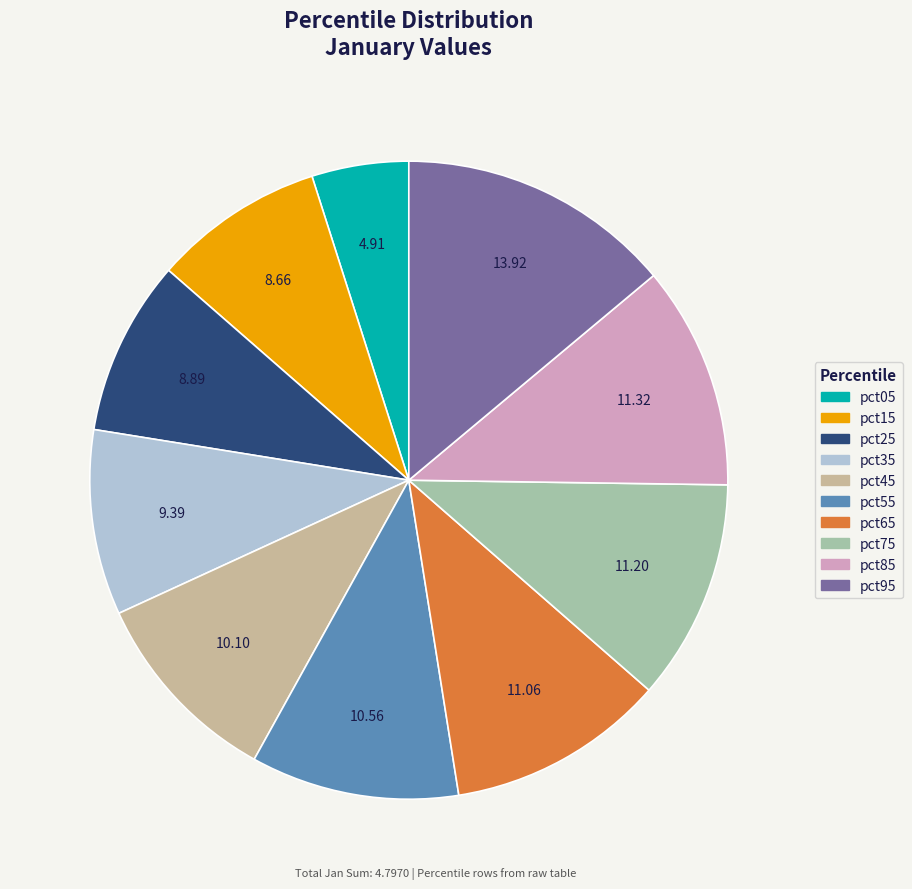

What is the smallest slice in the pie chart?

pct05